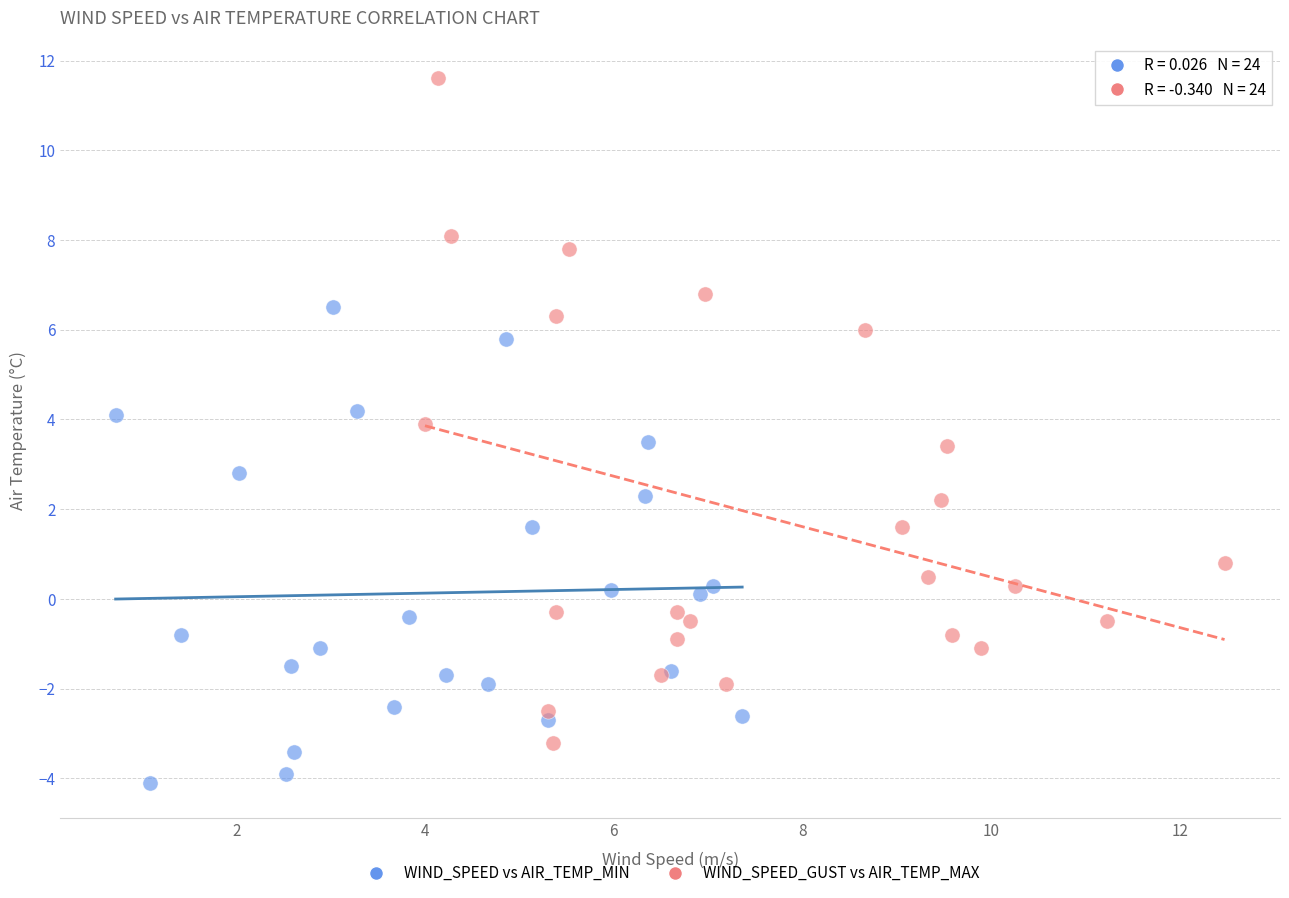

Which series has the largest Y range (max minus min)?

WIND_SPEED_GUST vs AIR_TEMP_MAX